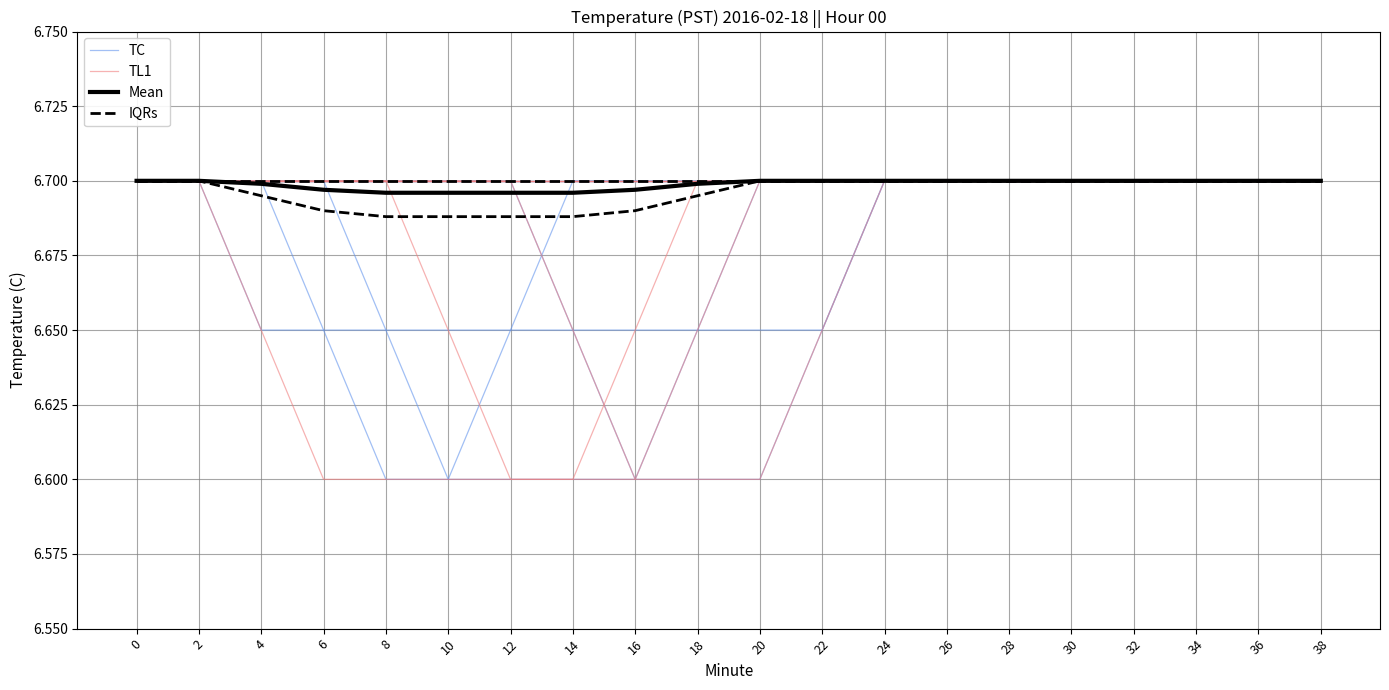

Reading right to left, extract all data points from this chart.

TC: 6.7	6.7	6.7	6.7	6.7	6.7	6.7	6.7	6.7	6.6	6.6	6.6	6.7	6.7	6.7	6.7	6.7	6.7	6.7	6.7
TL1: 6.7	6.7	6.7	6.7	6.7	6.7	6.7	6.7	6.7	6.7	6.7	6.7	6.7	6.7	6.7	6.7	6.7	6.7	6.7	6.7
Mean: 6.7	6.7	6.7	6.7	6.7	6.7	6.7	6.7	6.7	6.7	6.7	6.7	6.7	6.7	6.7	6.7	6.7	6.7	6.7	6.7
IQRs: 6.7	6.7	6.7	6.7	6.7	6.7	6.7	6.7	6.7	6.7	6.7	6.7	6.7	6.7	6.7	6.7	6.7	6.7	6.7	6.7